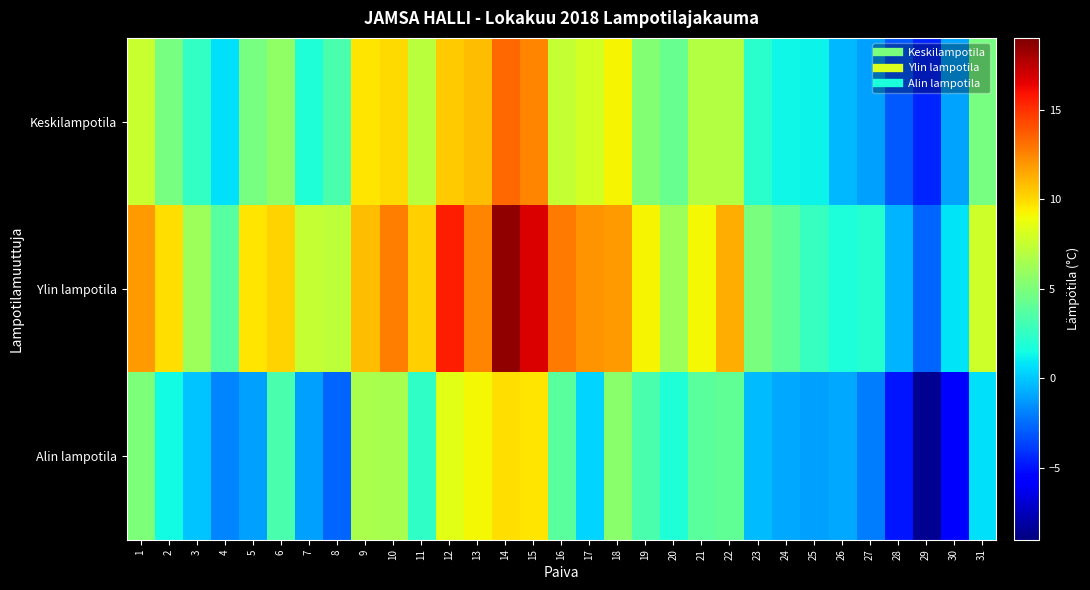

Reading right to left, transcribe all the data shown in this chart.

Keskilampotila: 31=4.8	30=-1.0	29=-4.5	28=-3.0	27=-1.1	26=-0.4	25=1.2	24=1.3	23=2.2	22=6.9	21=6.9	20=4.3	19=5.3	18=9.2	17=8.0	16=7.5	15=12.5	14=13.4	13=10.9	12=10.4	11=7.1	10=10.0	9=9.7	8=3.3	7=1.9	6=5.7	5=4.8	4=0.7	3=2.5	2=4.8	1=7.6
Ylin lampotila: 31=7.8	30=0.8	29=-2.7	28=-0.5	27=2.1	26=1.8	25=2.6	24=4.0	23=4.9	22=11.3	21=9.1	20=6.1	19=9.2	18=11.8	17=12.0	16=12.8	15=16.8	14=18.5	13=12.5	12=15.5	11=10.3	10=12.7	9=10.9	8=7.2	7=7.5	6=10.2	5=9.7	4=3.7	3=6.2	2=9.9	1=11.8
Alin lampotila: 31=0.7	30=-5.7	29=-8.5	28=-4.9	27=-2.1	26=-0.9	25=-1.1	24=-0.9	23=-0.3	22=4.1	21=3.8	20=1.9	19=3.3	18=5.5	17=0.4	16=3.8	15=9.7	14=9.9	13=9.1	12=8.4	11=2.4	10=6.5	9=6.6	8=-2.7	7=-1.1	6=3.3	5=-1.1	4=-1.8	3=-0.1	2=1.4	1=5.1